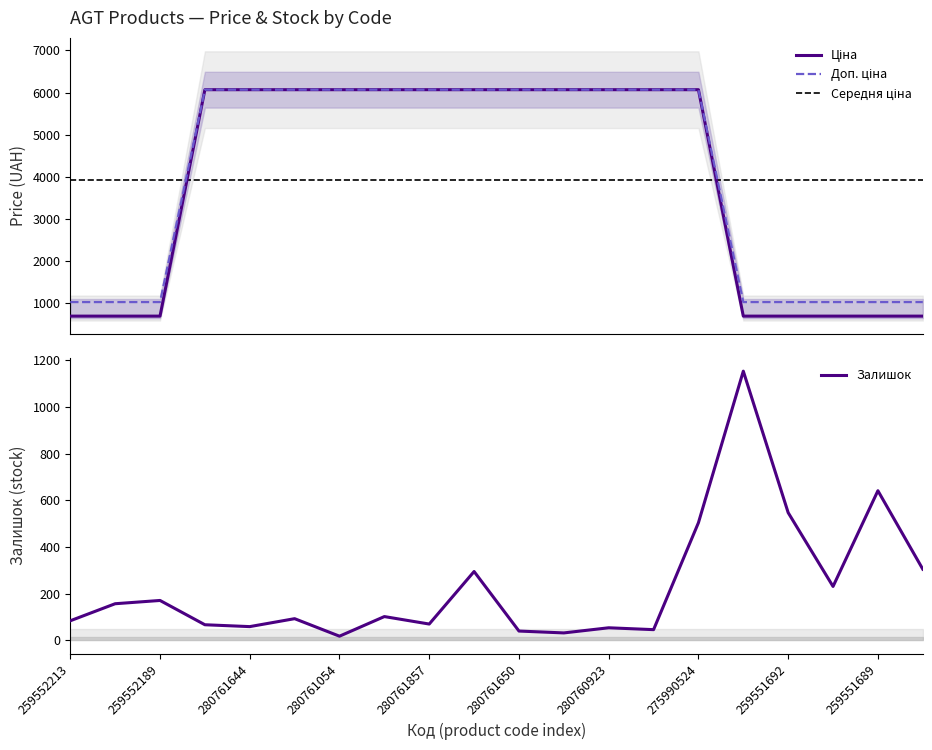

What is the smallest value displayed?

18.0